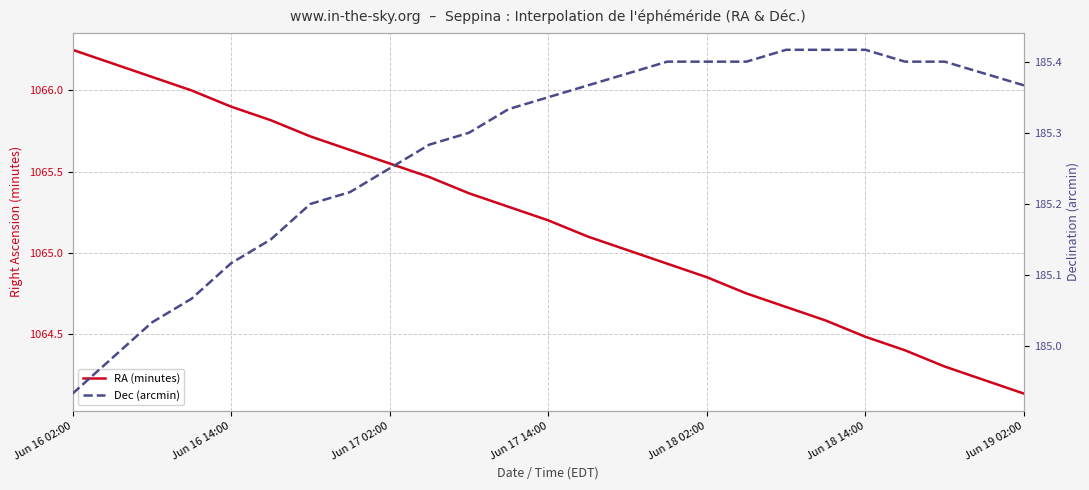

Is this an area chart (filled region under the line)?

No